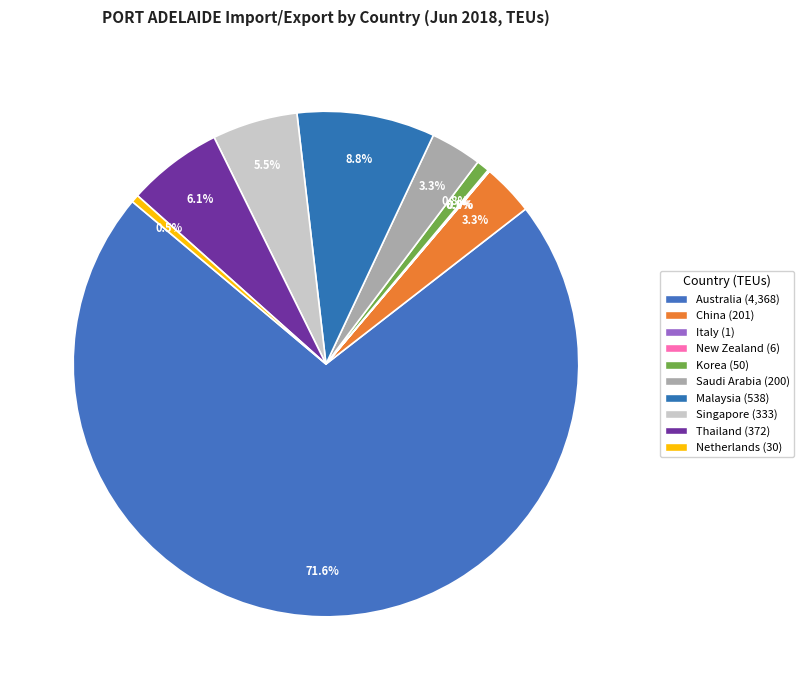

What is the change in value from Italy to Thailand?

+371